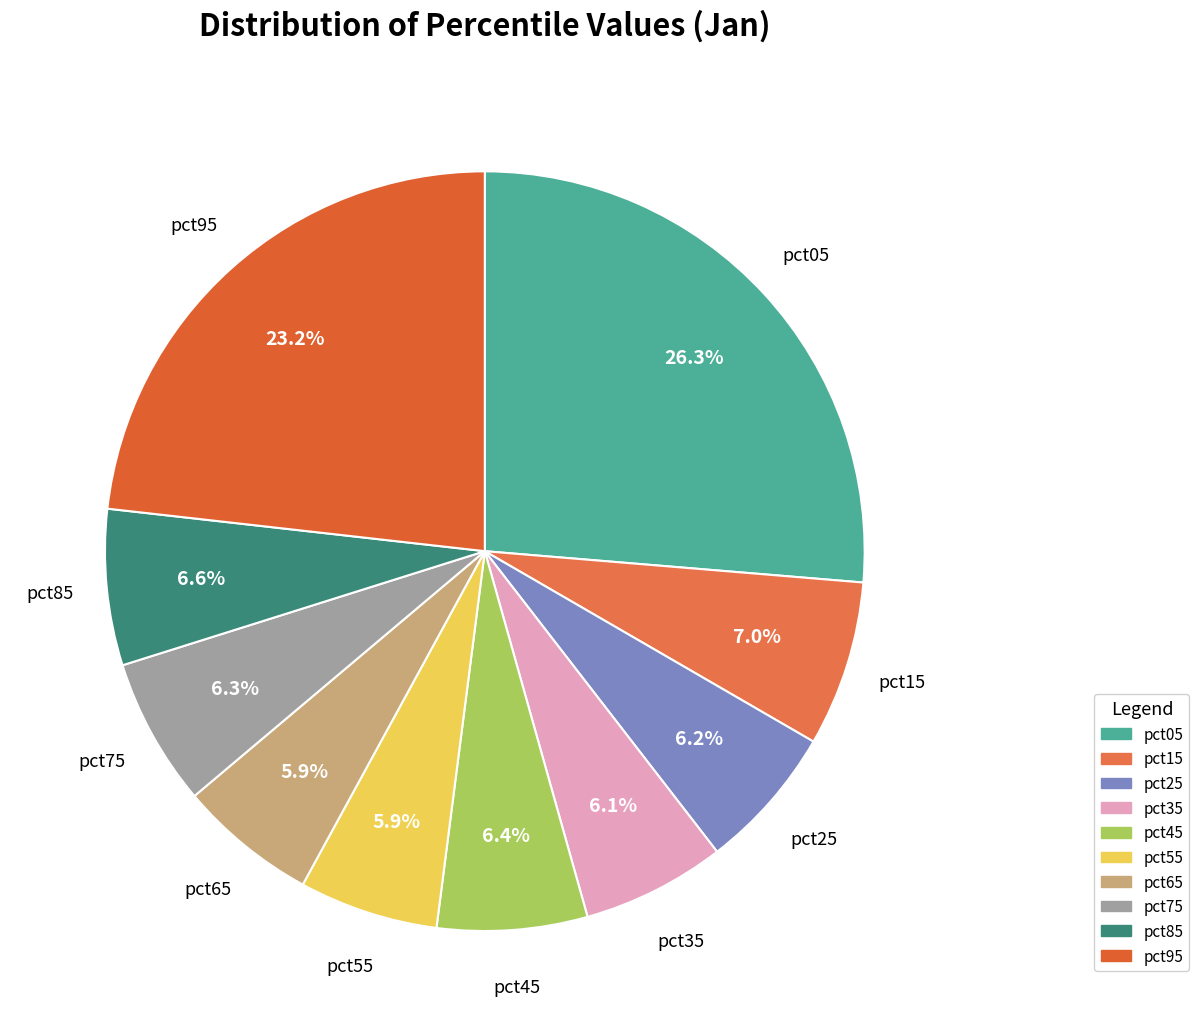

Is the sum of pct75 and pct35 greater than half?

No